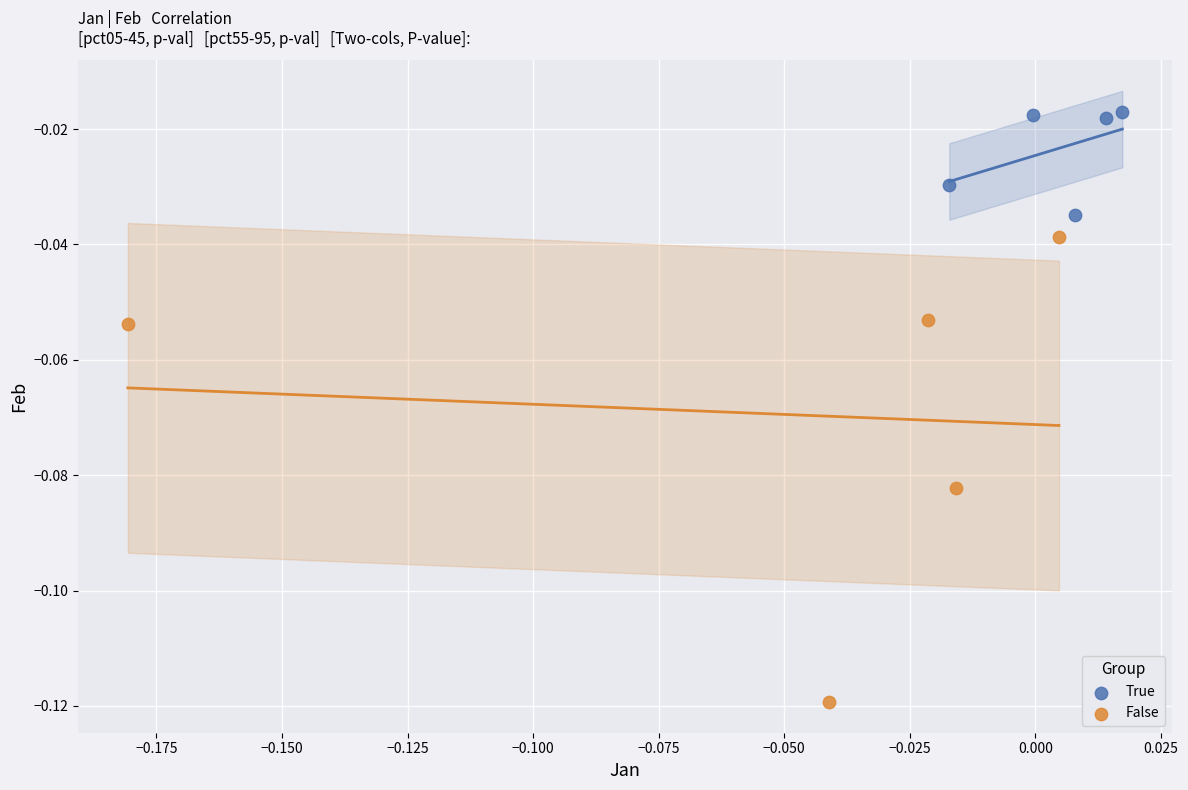

What are all the series names shown in the legend?

True, False